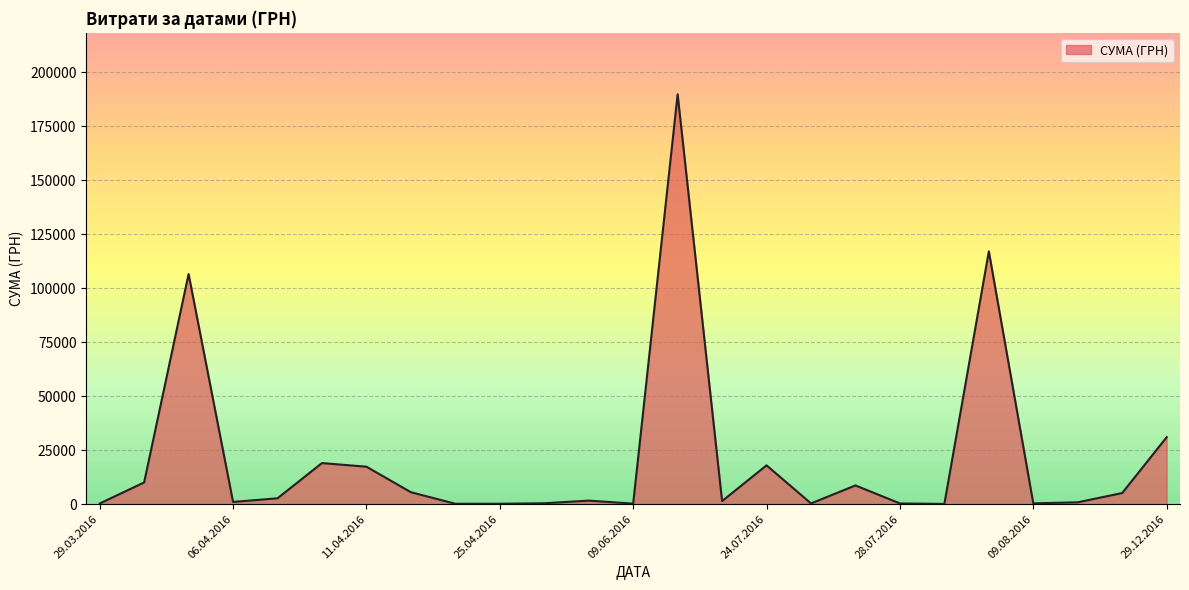

What is the greatest value displayed?

189723.1